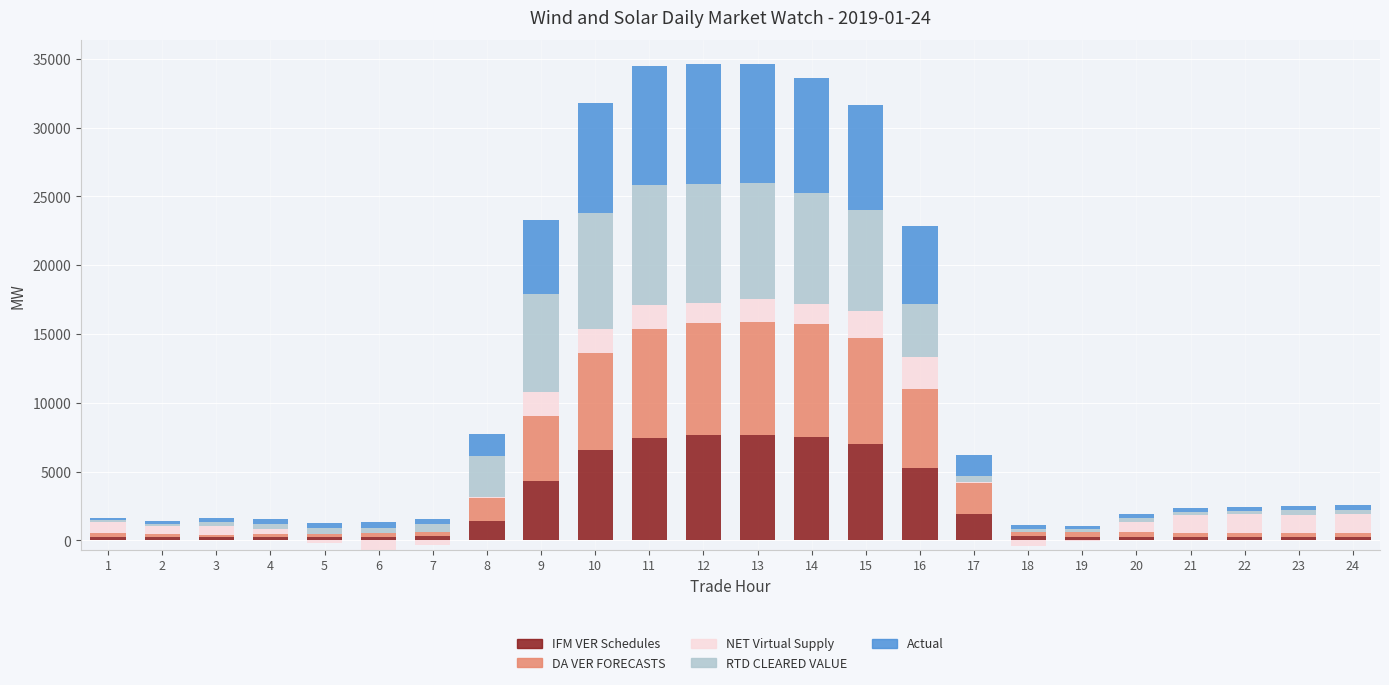

Which series has the largest range (max minus min)?

RTD CLEARED VALUE